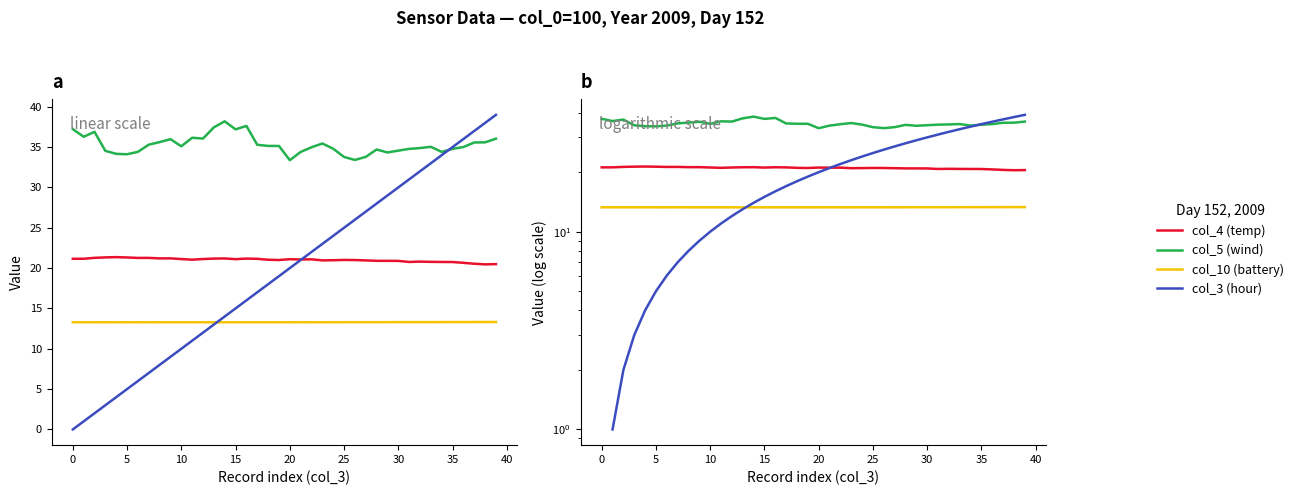

At which category is the sum across all series the highest?

39